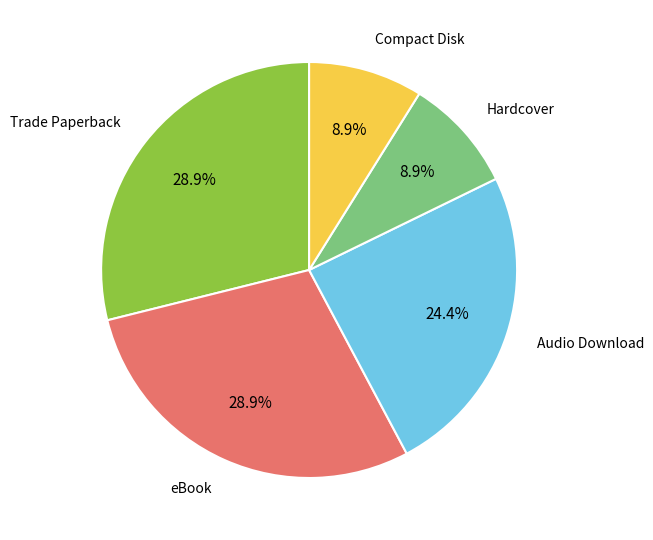

Does any single category account for the majority?

No